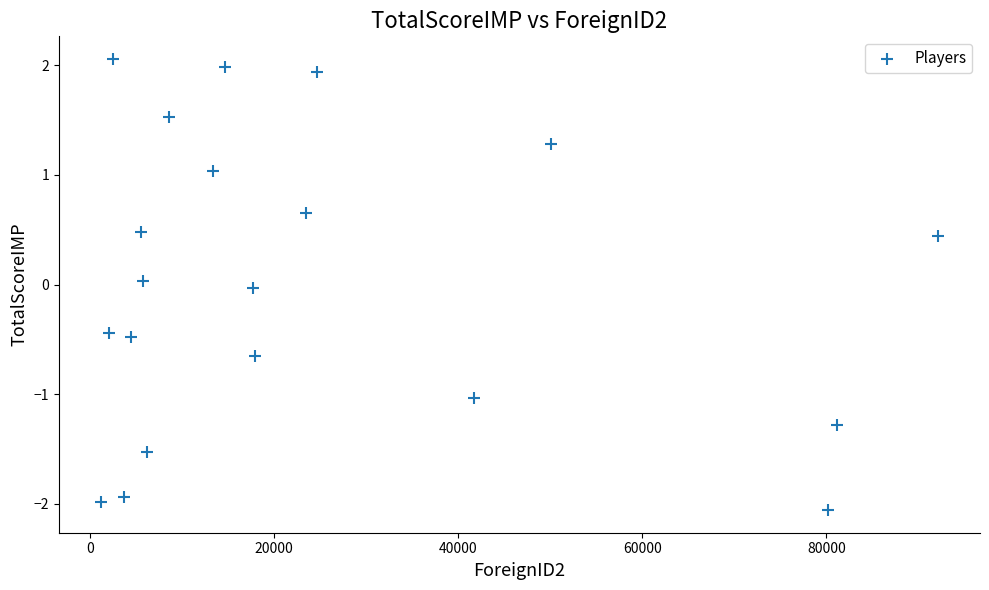

What is the range of Y values (max minus min)?

4.1